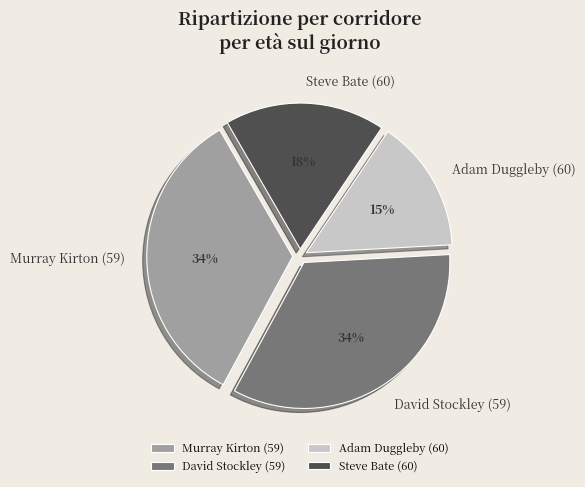

What percentage is the Steve Bate (60) slice, to the nearest percent?

18%